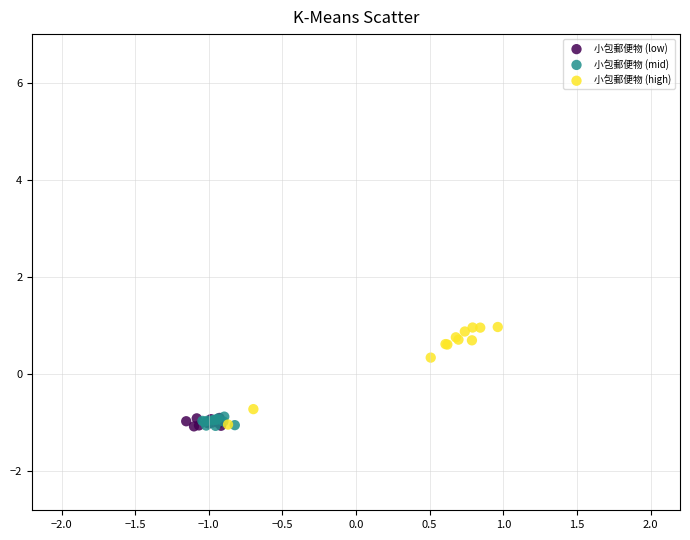

Which series has the largest Y range (max minus min)?

小包郵便物 (high)